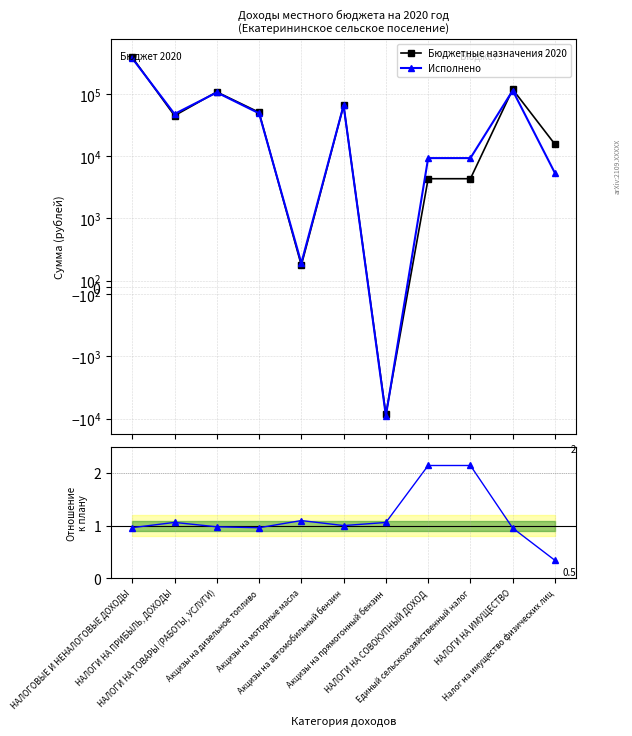

Which series has the largest range (max minus min)?

Бюджетные назначения 2020